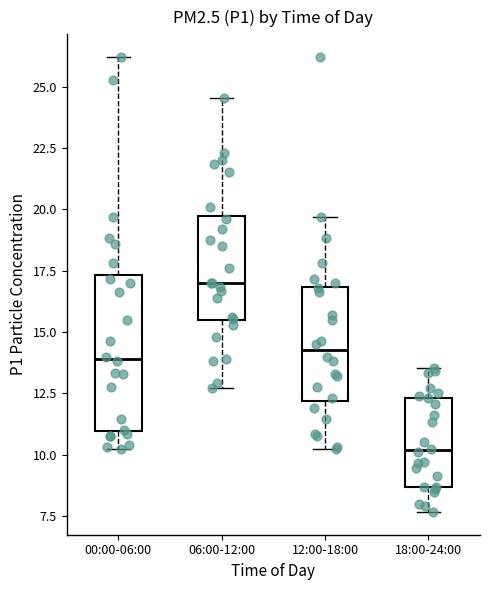

Which box's median line is the highest?

06:00-12:00